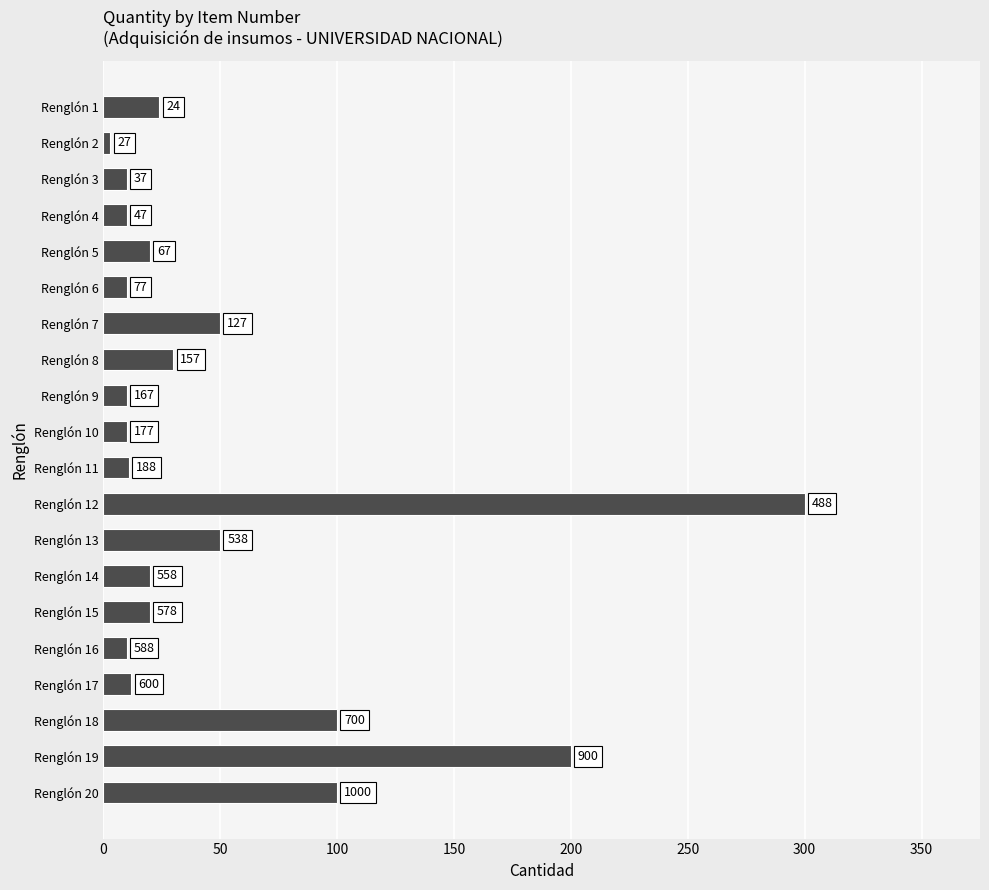

Does the chart contain any negative values?

No